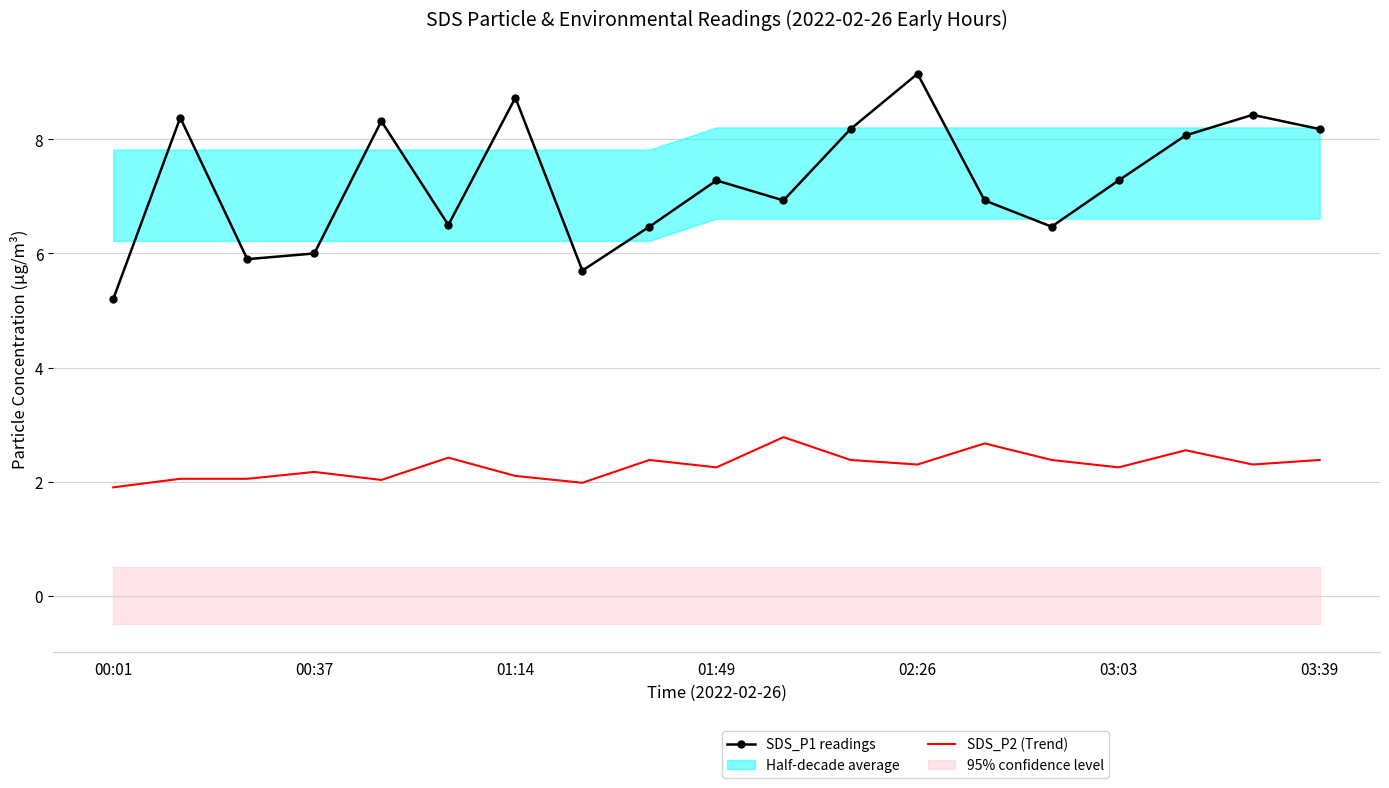

What is the highest value of the SDS_P1 series?

9.2